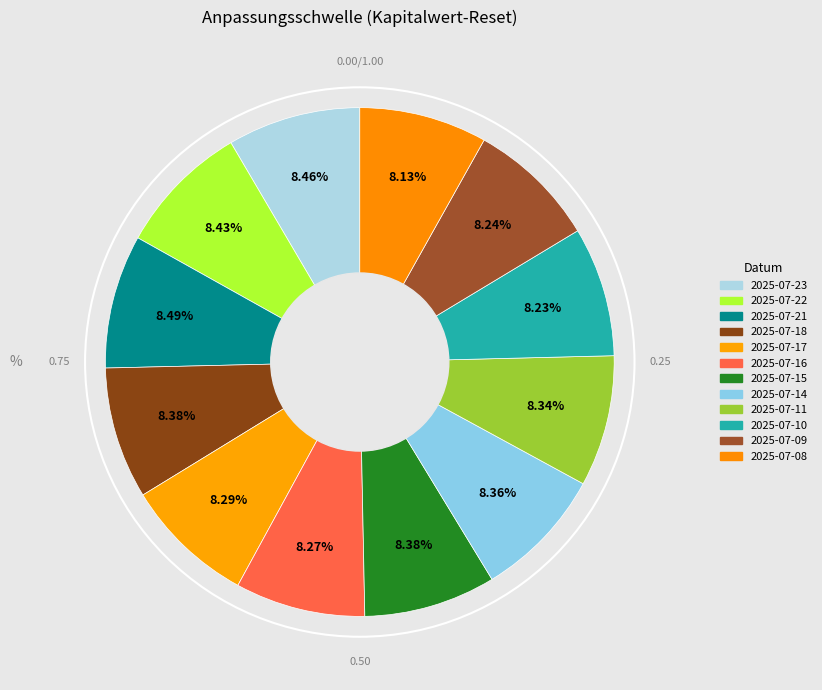

Combined, do 2025-07-16 and 2025-07-21 account for over 50%?

No